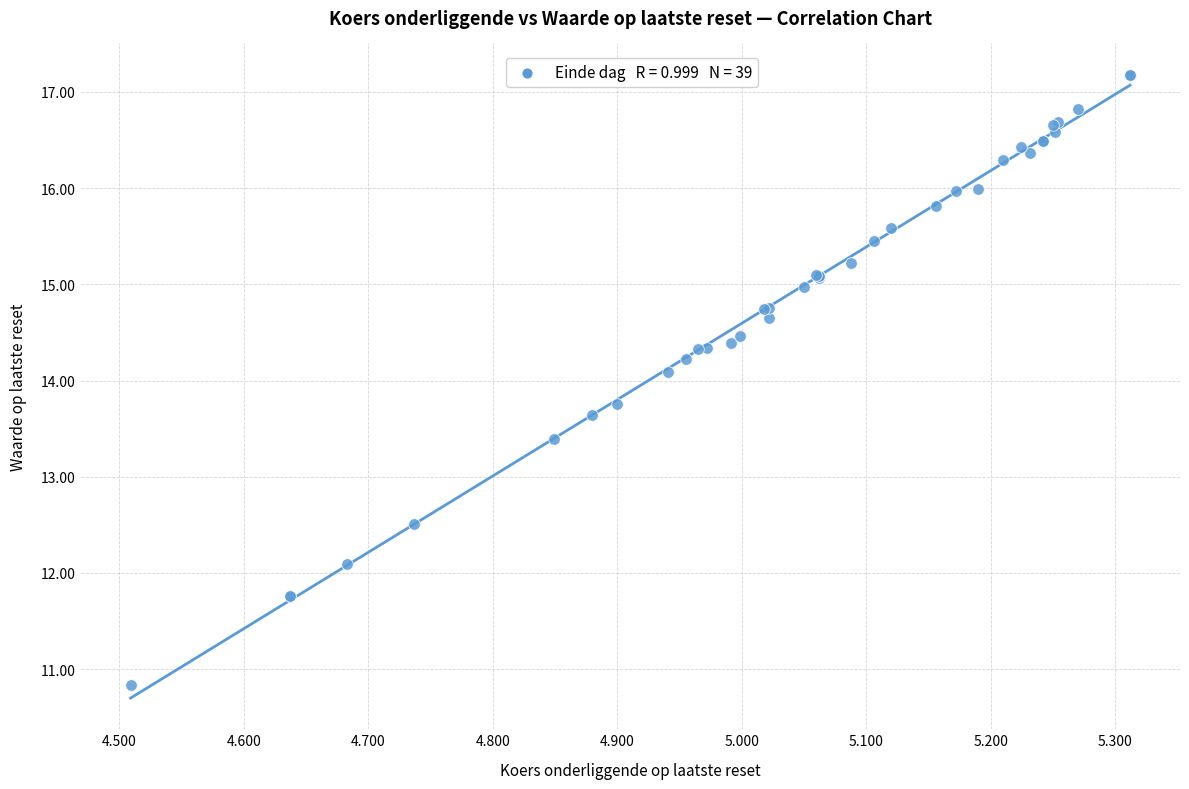

What Y value in the scatter plot is closest to 14?

14.1